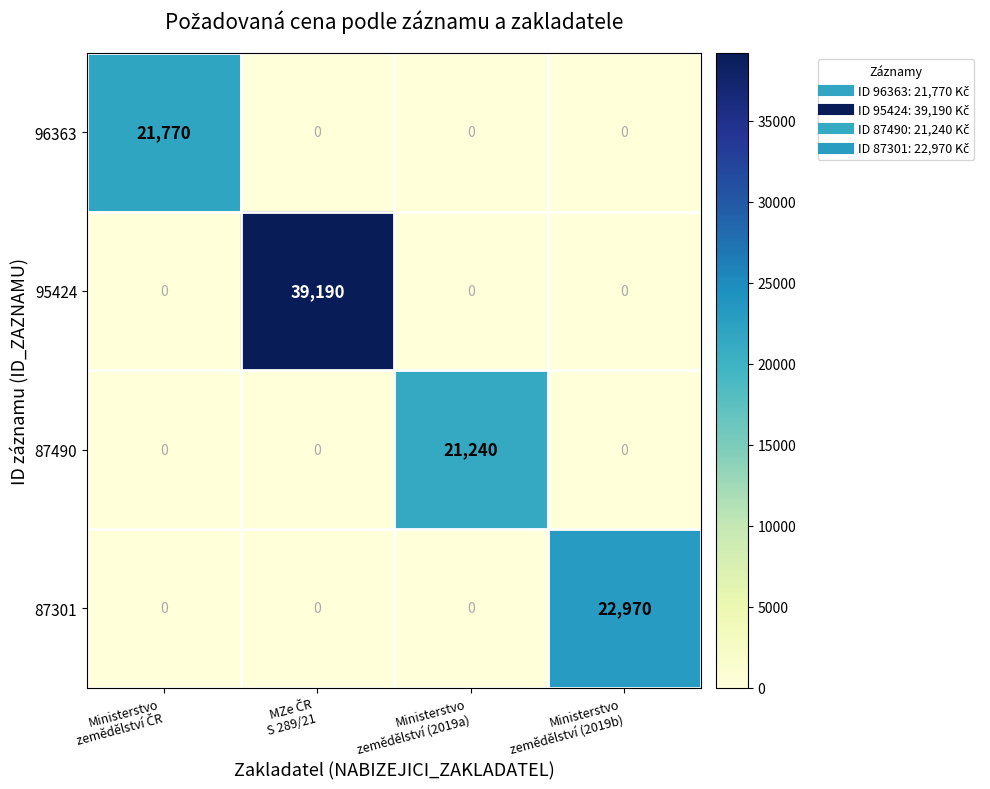

Which series has the largest range (max minus min)?

95424